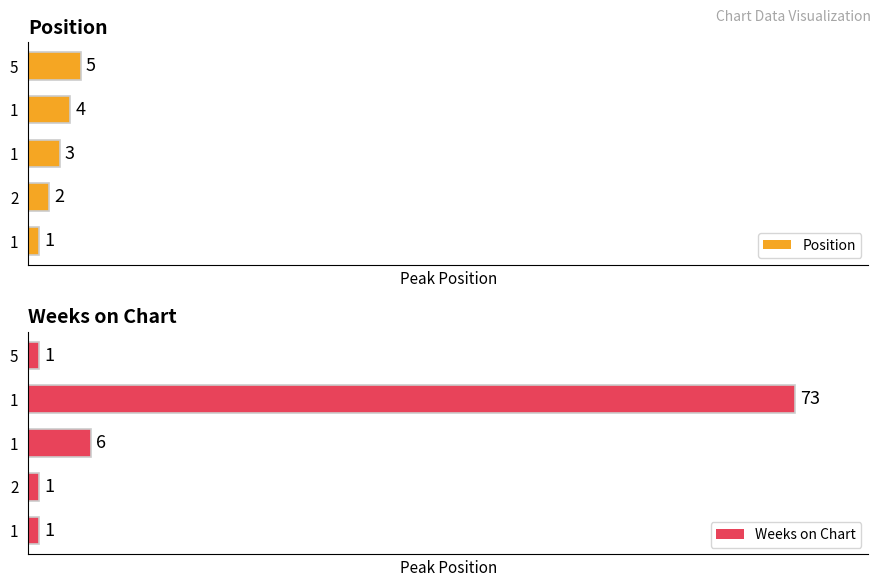

Reading left to right, extract all data points from this chart.

Position: 1	2	3	4	5
Weeks on Chart: 1	1	6	73	1